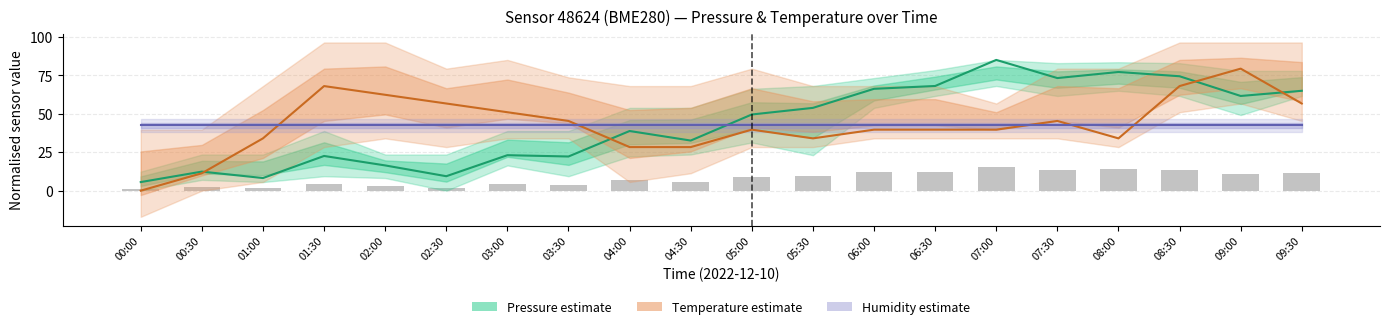

What is the difference between the highest and lowest values at 00:30?

40.3